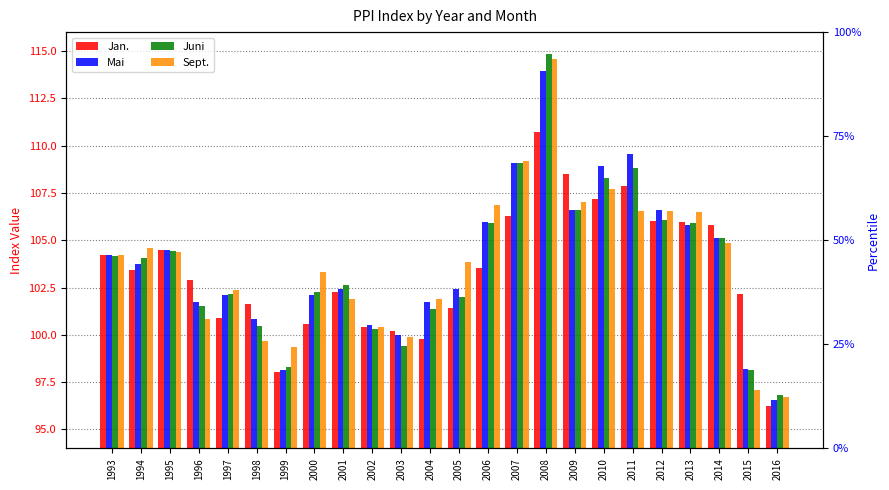

At which label is Mai closest to 105?

2014